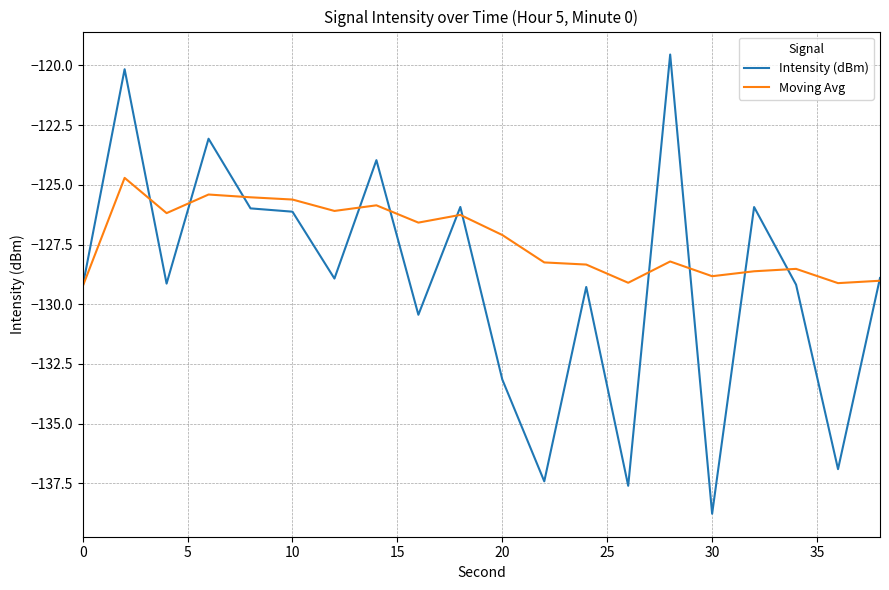

Count the number of categories in the chart.

20